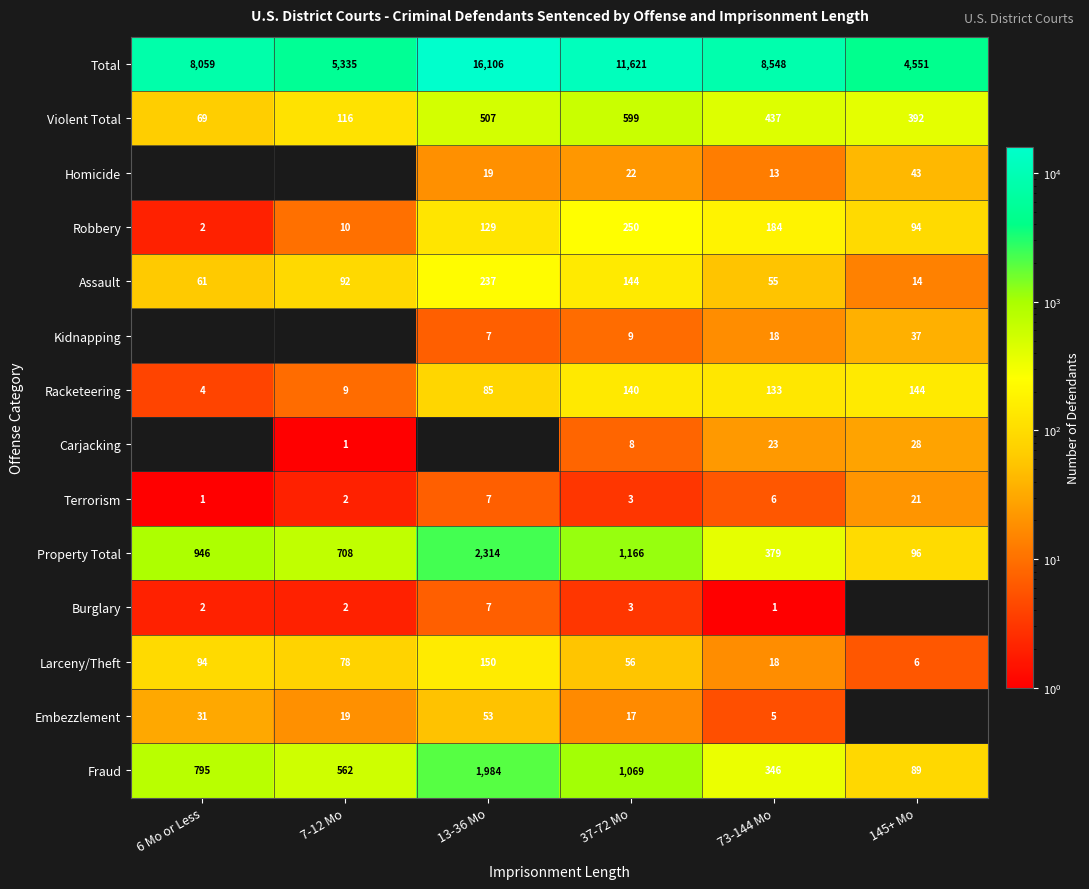

What is the sum of the Embezzlement values at 13-36 Mo and 6 Mo or Less?

84